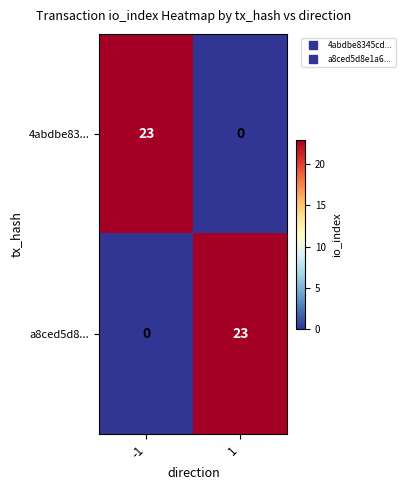

Reading right to left, extract all data points from this chart.

4abdbe83...: 0	23
a8ced5d8...: 23	0